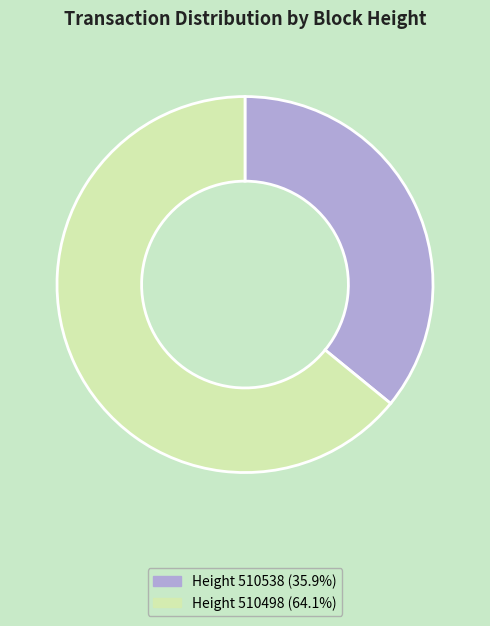

Does any single category account for the majority?

Yes